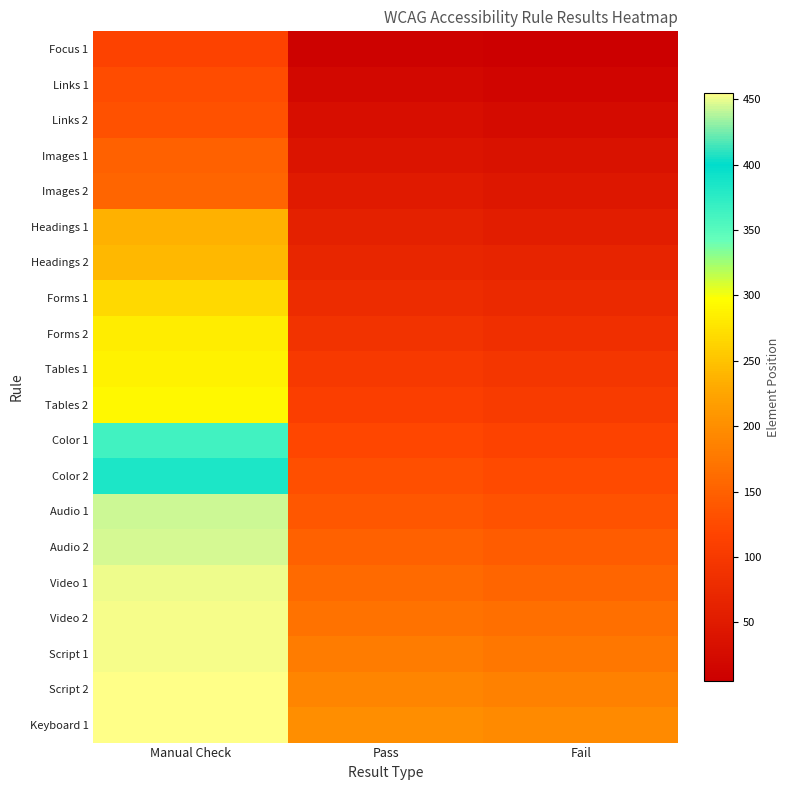

Reading left to right, extract all data points from this chart.

Focus 1: Manual Check=114	Pass=10	Fail=5
Links 1: Manual Check=127	Pass=20	Fail=15
Links 2: Manual Check=132	Pass=30	Fail=25
Images 1: Manual Check=150	Pass=40	Fail=35
Images 2: Manual Check=155	Pass=50	Fail=45
Headings 1: Manual Check=236	Pass=60	Fail=55
Headings 2: Manual Check=241	Pass=70	Fail=65
Forms 1: Manual Check=268	Pass=80	Fail=75
Forms 2: Manual Check=284	Pass=90	Fail=85
Tables 1: Manual Check=288	Pass=100	Fail=95
Tables 2: Manual Check=292	Pass=110	Fail=105
Color 1: Manual Check=363	Pass=120	Fail=115
Color 2: Manual Check=383	Pass=130	Fail=125
Audio 1: Manual Check=444	Pass=140	Fail=135
Audio 2: Manual Check=446	Pass=150	Fail=145
Video 1: Manual Check=451	Pass=160	Fail=155
Video 2: Manual Check=452	Pass=170	Fail=165
Script 1: Manual Check=453	Pass=180	Fail=175
Script 2: Manual Check=454	Pass=190	Fail=185
Keyboard 1: Manual Check=455	Pass=200	Fail=195